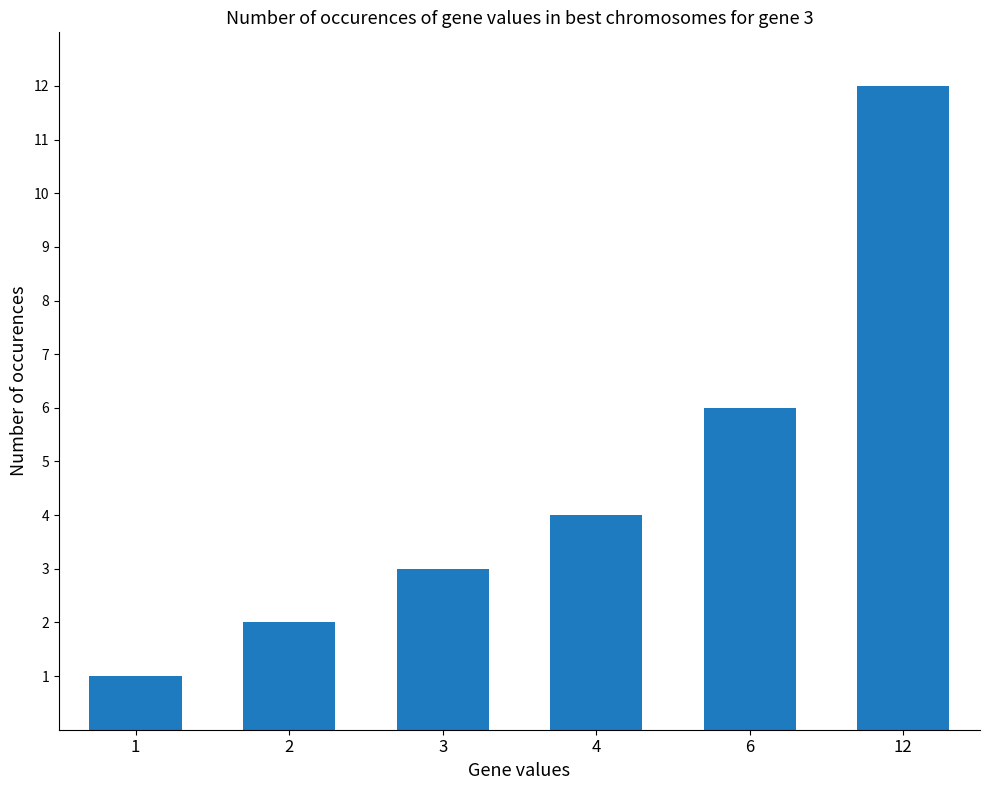

What is the difference between the values at 2 and 3?

1